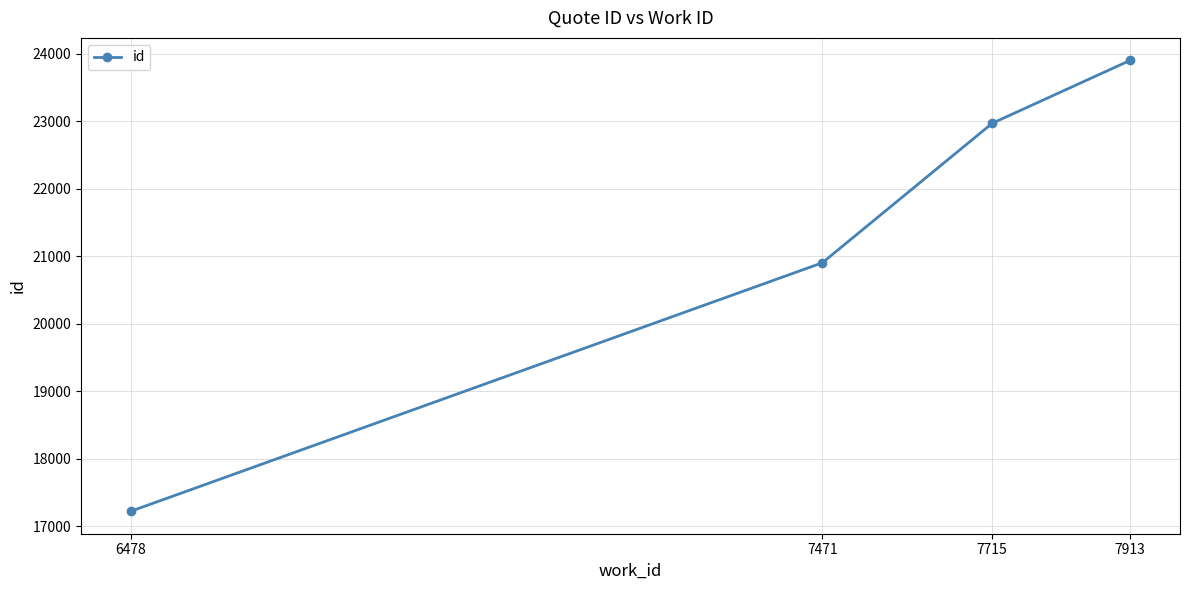

True or false: the data shows 22970 at 7715.

True